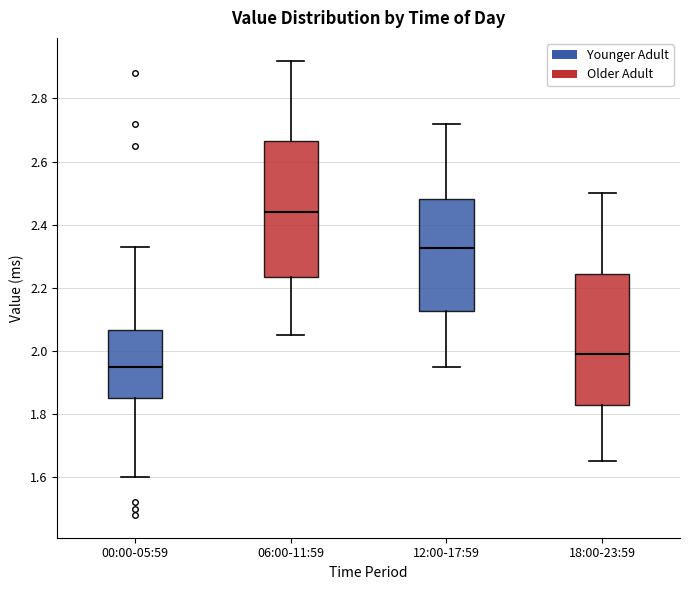

Which box's median line is the highest?

06:00-11:59